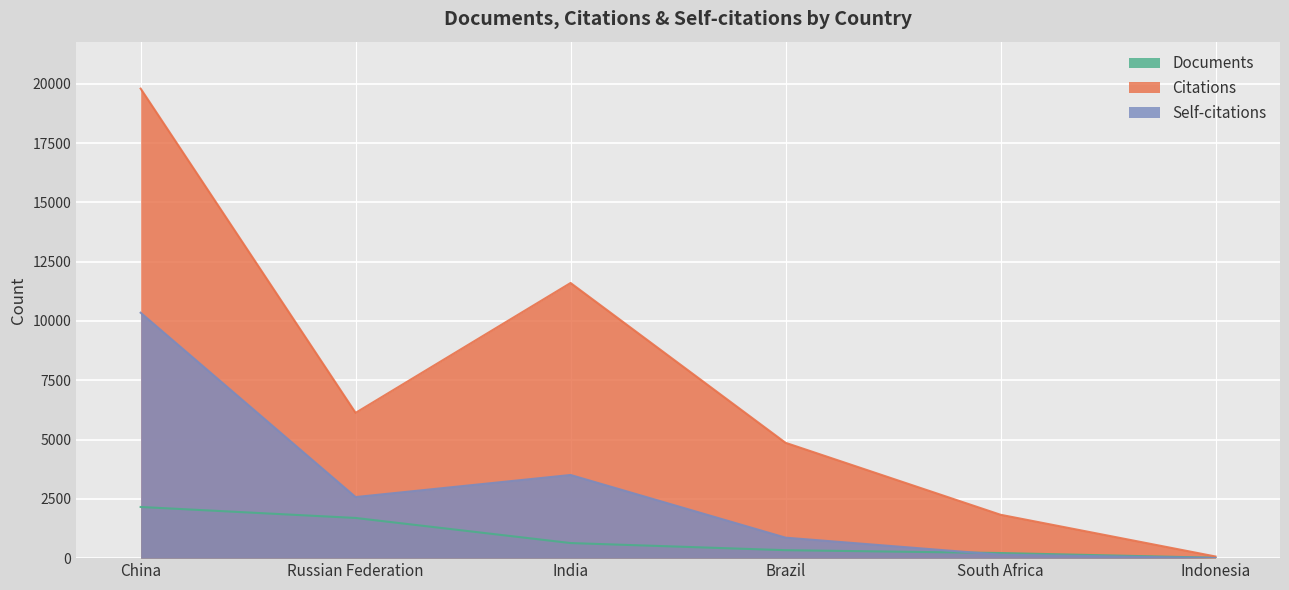

What is the difference between the highest and lowest values at Russian Federation?

4432